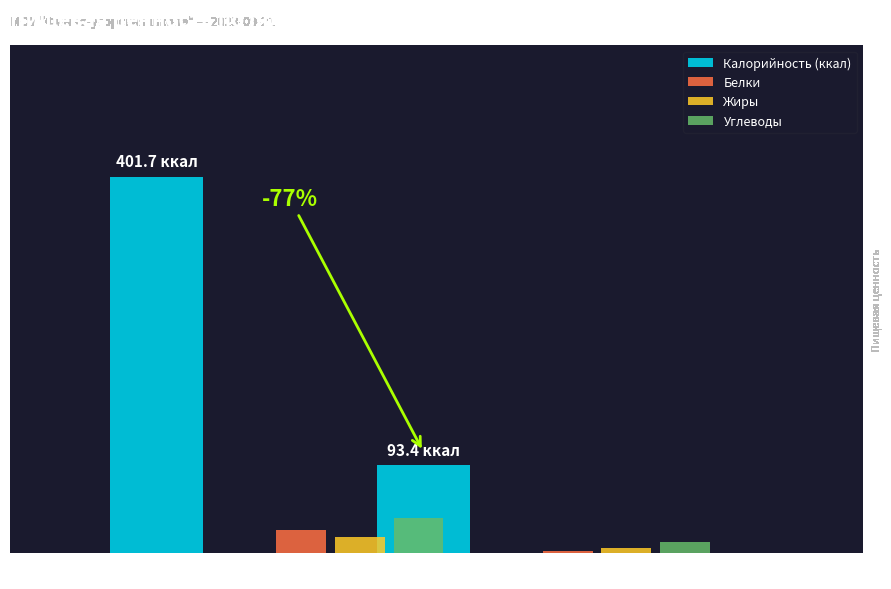

Is it true that Углеводы equals 4.1 at Обед?

False